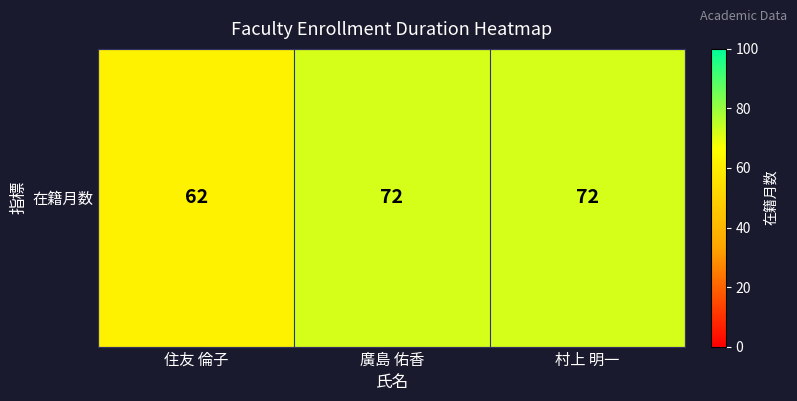

Is it true that the value at 住友 倫子 is 62?

True